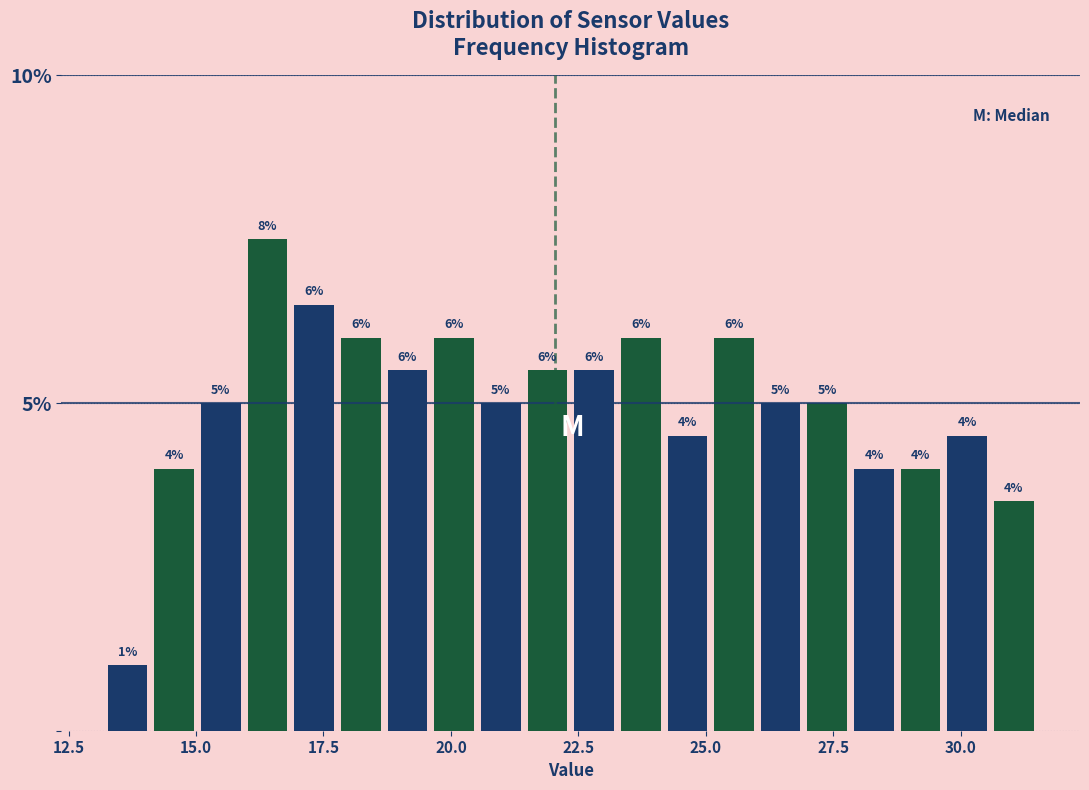

Around what value on the x-axis is the tallest bar? Give the approximate position of its centre, as read against the axis.

16.5